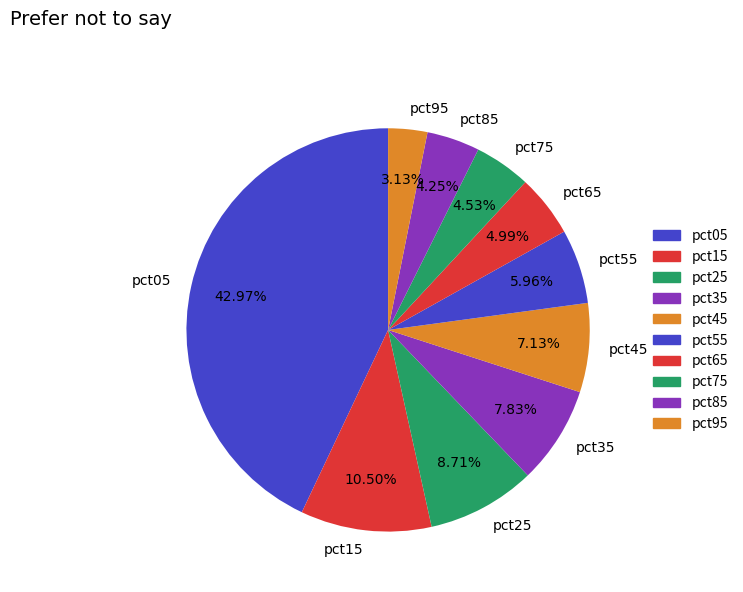

True or false: pct25 accounts for 1% of the total.

False